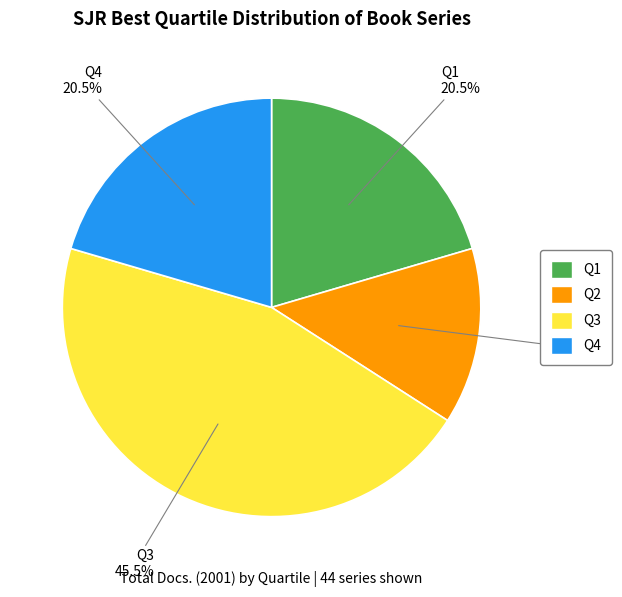

Is there a majority slice in this chart?

No